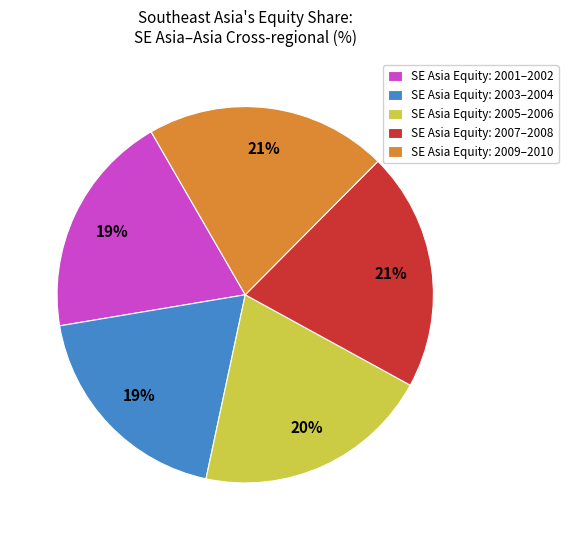

Is it true that SE Asia Equity: 2007–2008 is 21% of the pie?

True